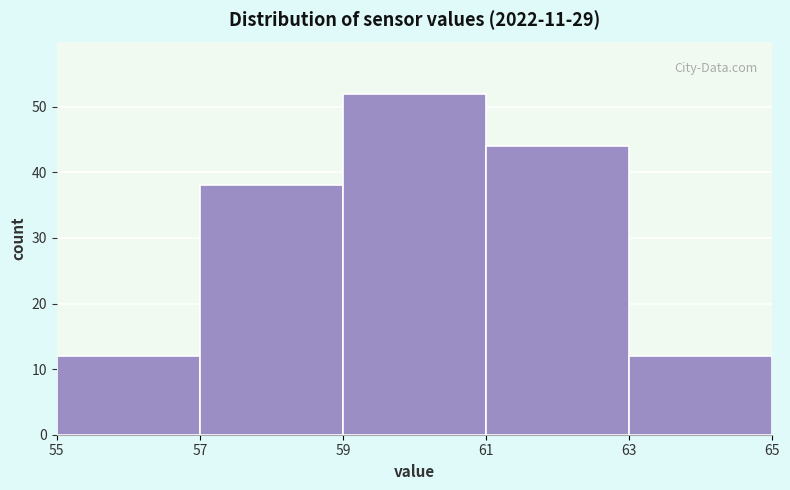

Reading left to right, transcribe this chart: for each bar, give the range it covers on the x-axis and its height. The values are not printed on the chart, so give them approximately, as read against the axis.

55 to 57: 12
57 to 59: 38
59 to 61: 52
61 to 63: 44
63 to 65: 12